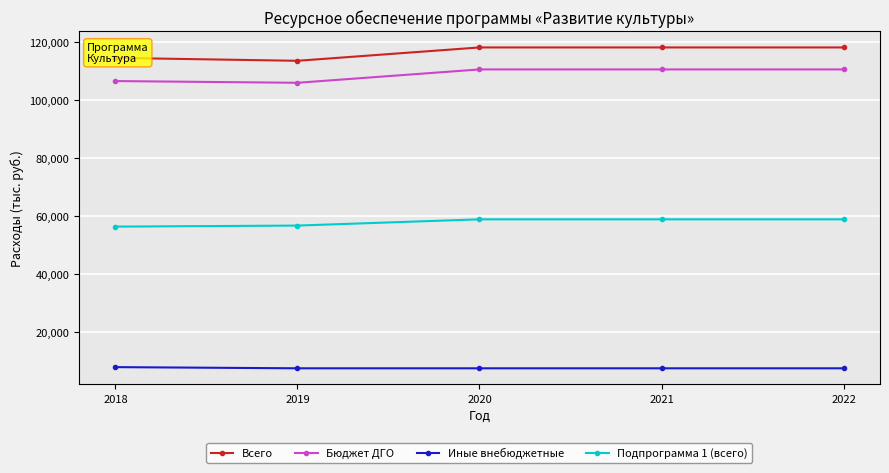

What are all the series names shown in the legend?

Всего, Бюджет ДГО, Иные внебюджетные, Подпрограмма 1 (всего)